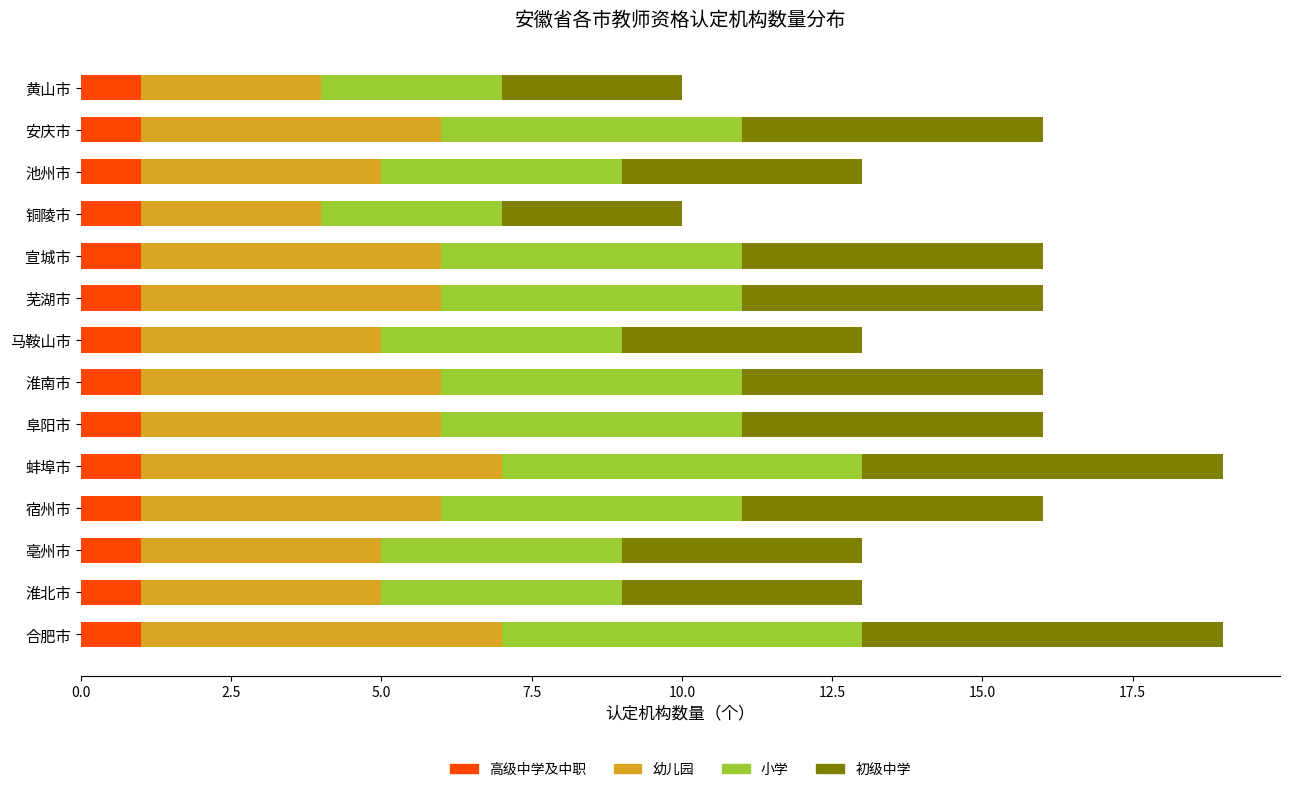

What is the total value across all series at 合肥市?

19